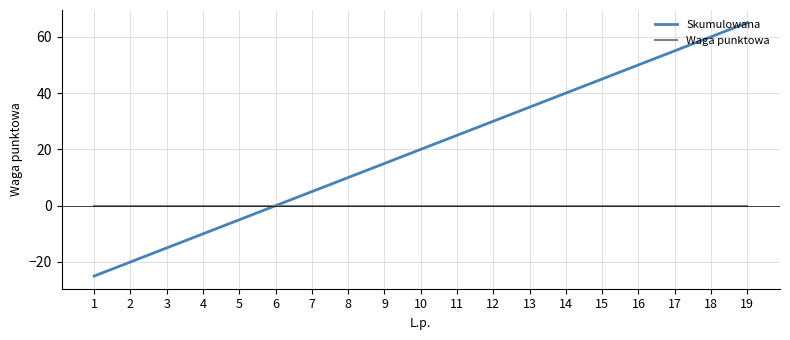

How many lines are shown in the chart?

2